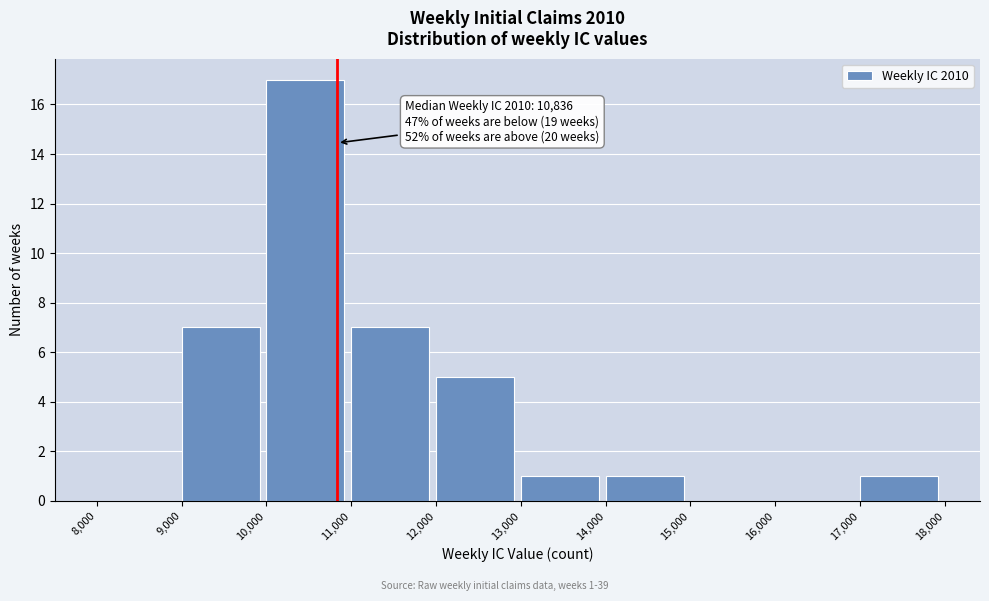

Which range on the x-axis has the tallest bar?

10,000 to 11,000